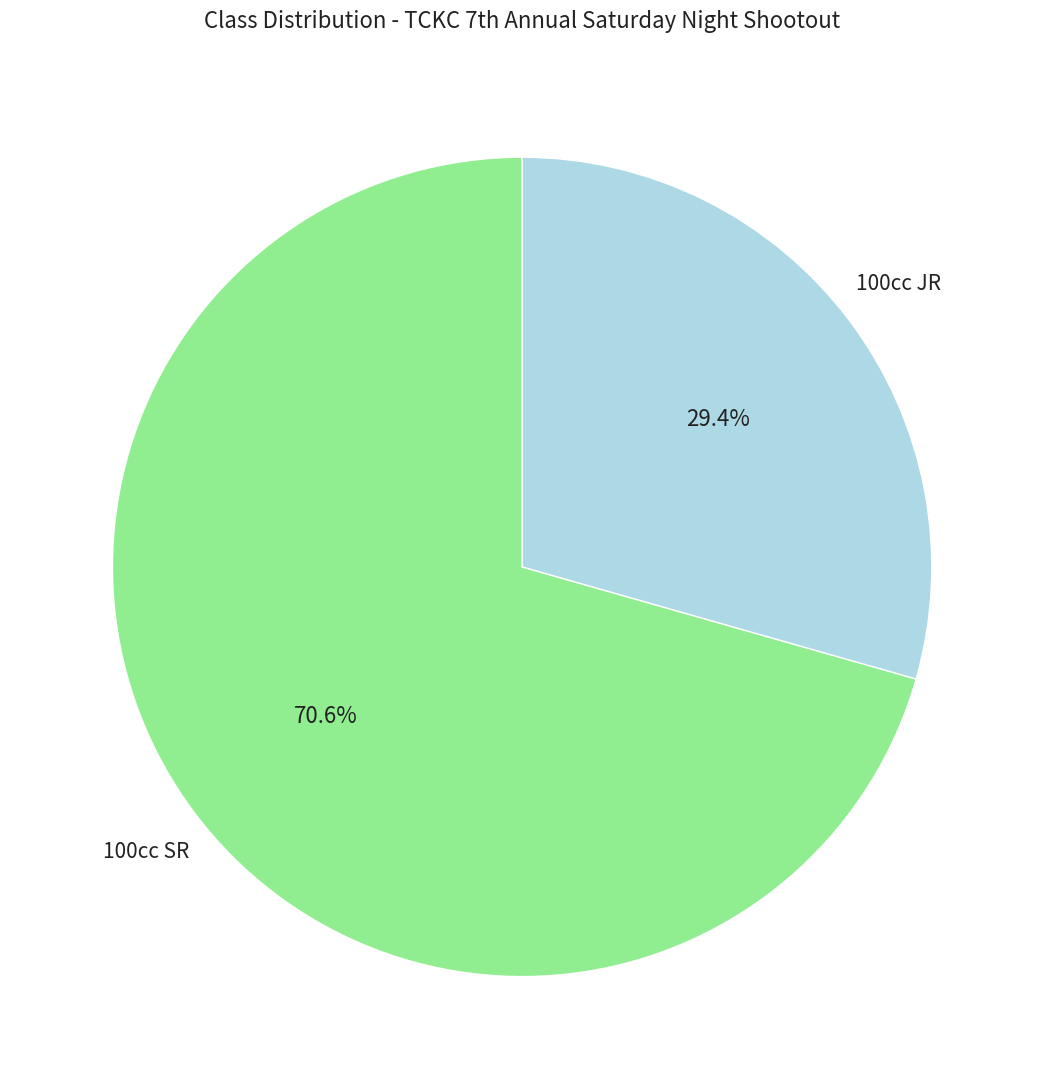

Is there any slice that represents more than half of the pie?

Yes